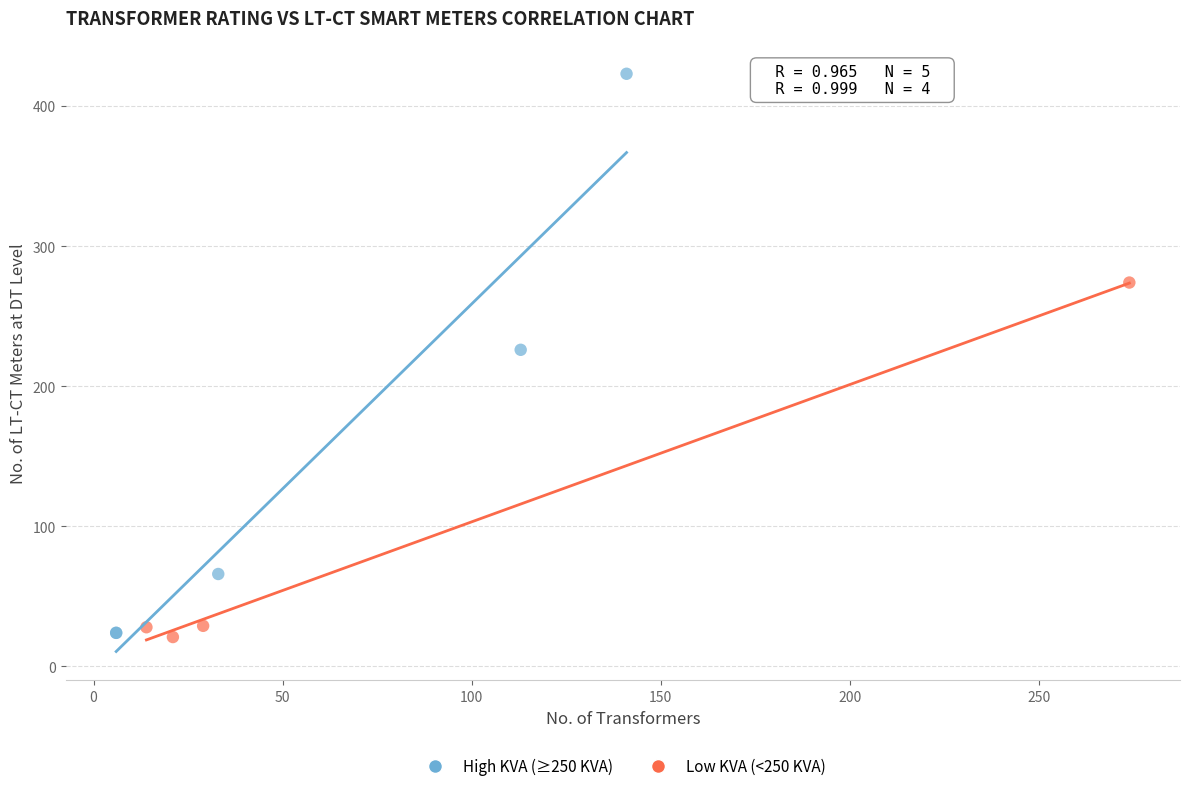

Which series reaches the maximum Y coordinate?

High KVA (≥250 KVA)